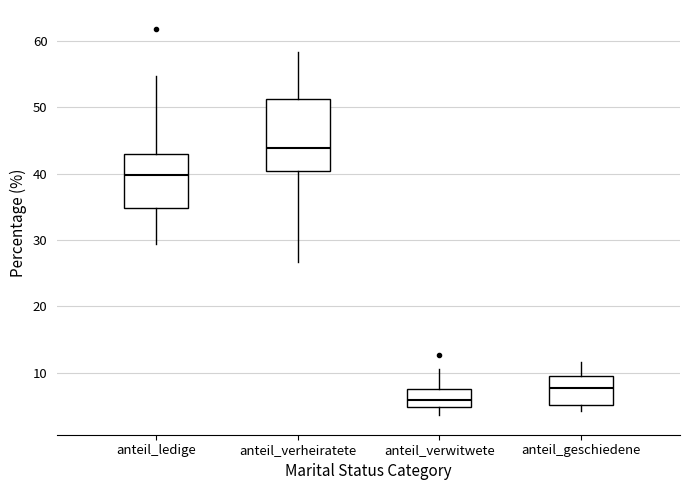

Which box has the highest median line?

anteil_verheiratete